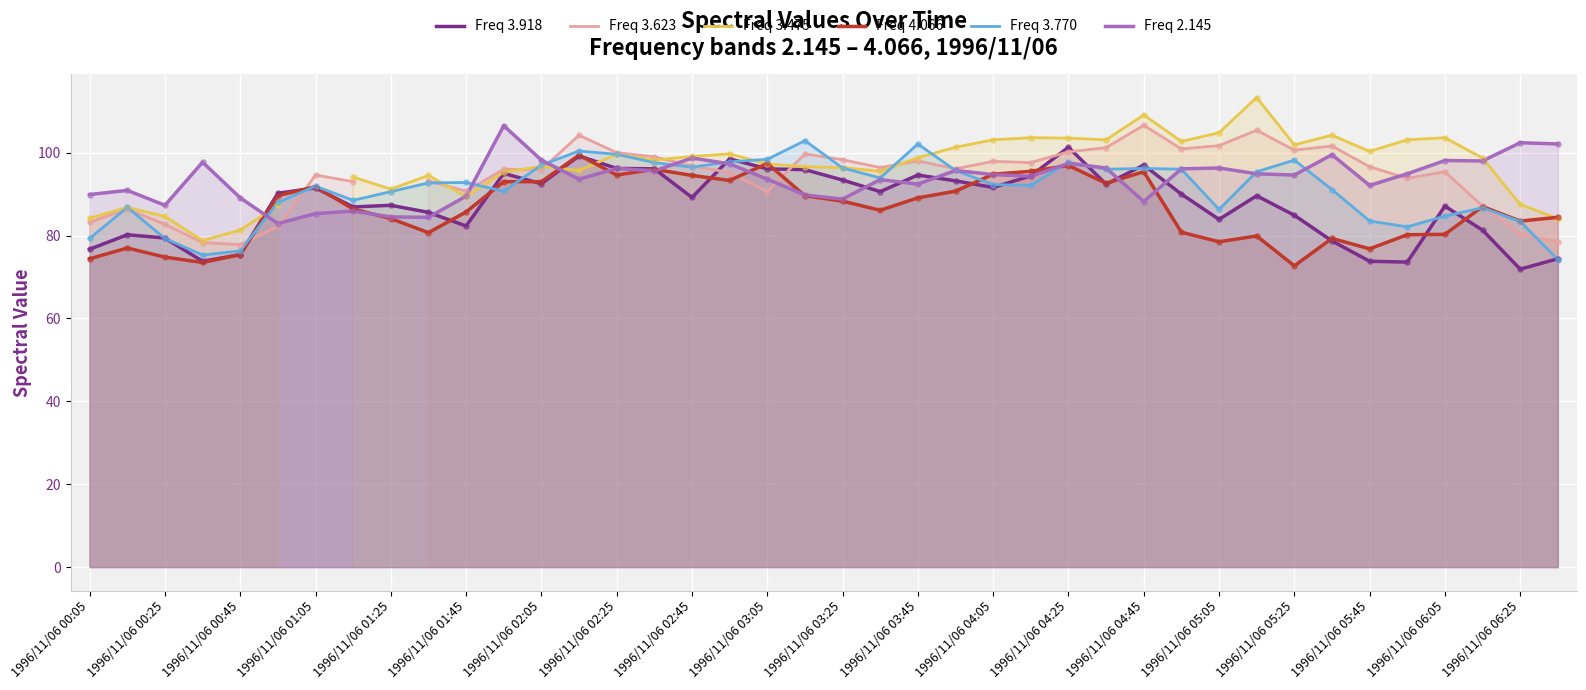

At how many categories does at least one series exceed 85?

40